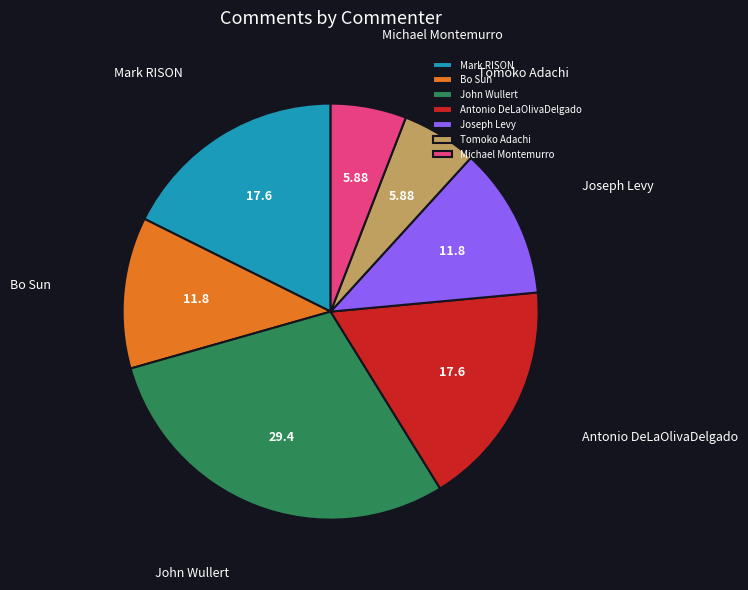

Which has a higher value, Mark RISON or Tomoko Adachi?

Mark RISON